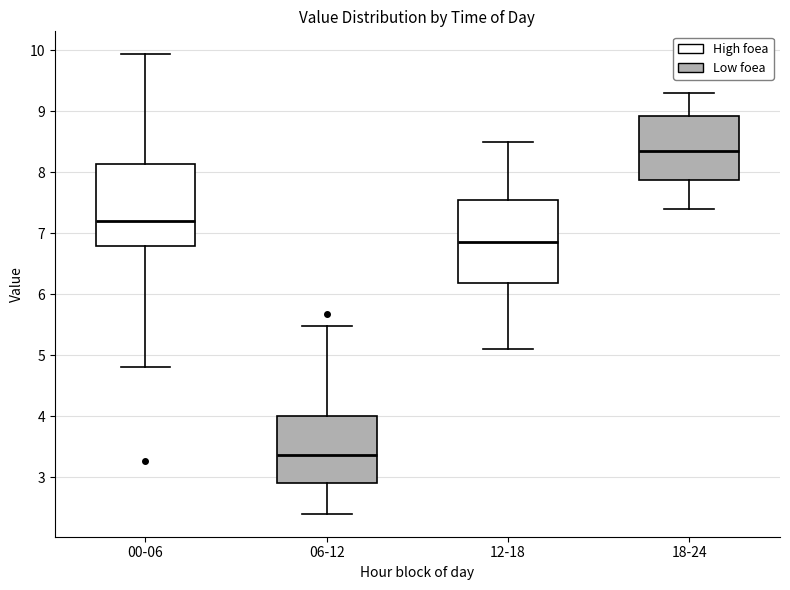

Where does the upper whisker of the box for 18-24 end on the y-axis? The values are not printed on the chart, so give them approximately, as read against the axis.

9.3